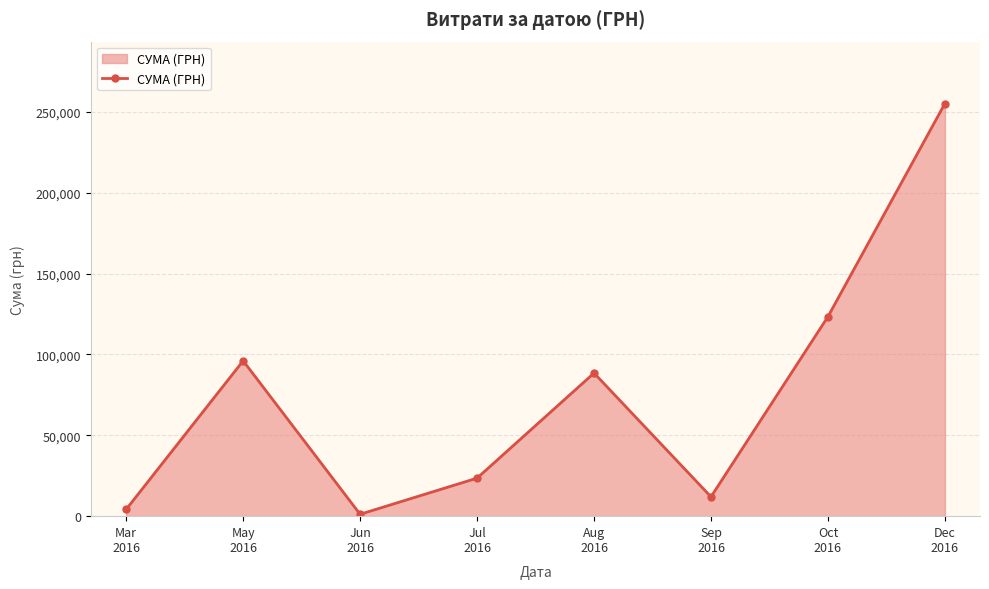

How many interior local valleys (lower than both neighbors) does the data have?

2